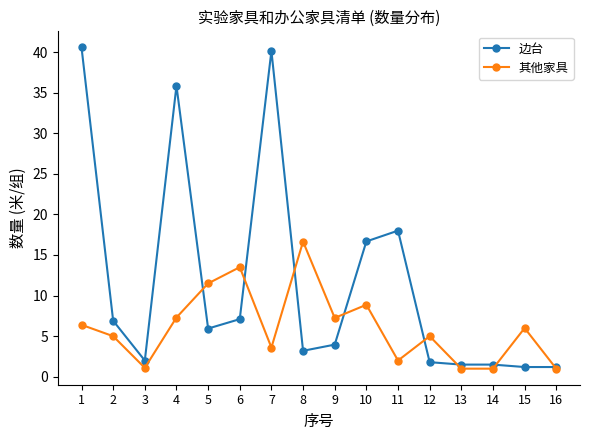

In 其他家具, how many points are higher than both neighbors (excluding endpoints)?

5